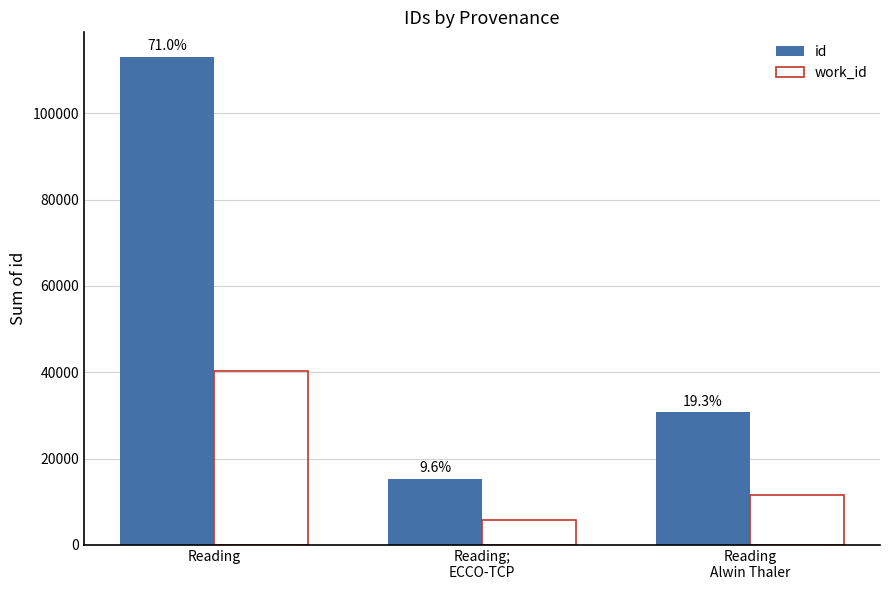

Is it true that work_id equals 40369 at Reading?

True